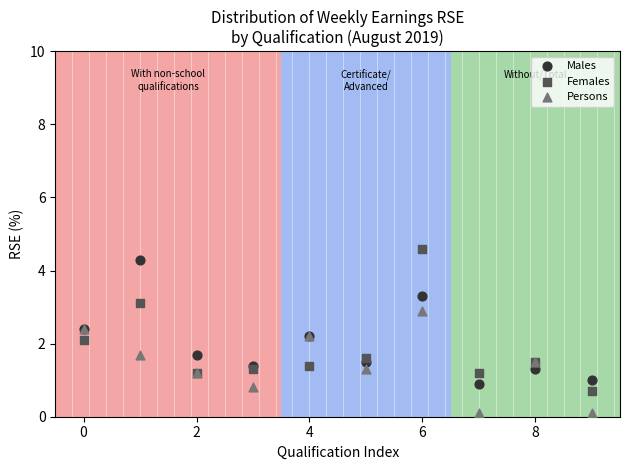

Which series reaches the maximum Y coordinate?

Females